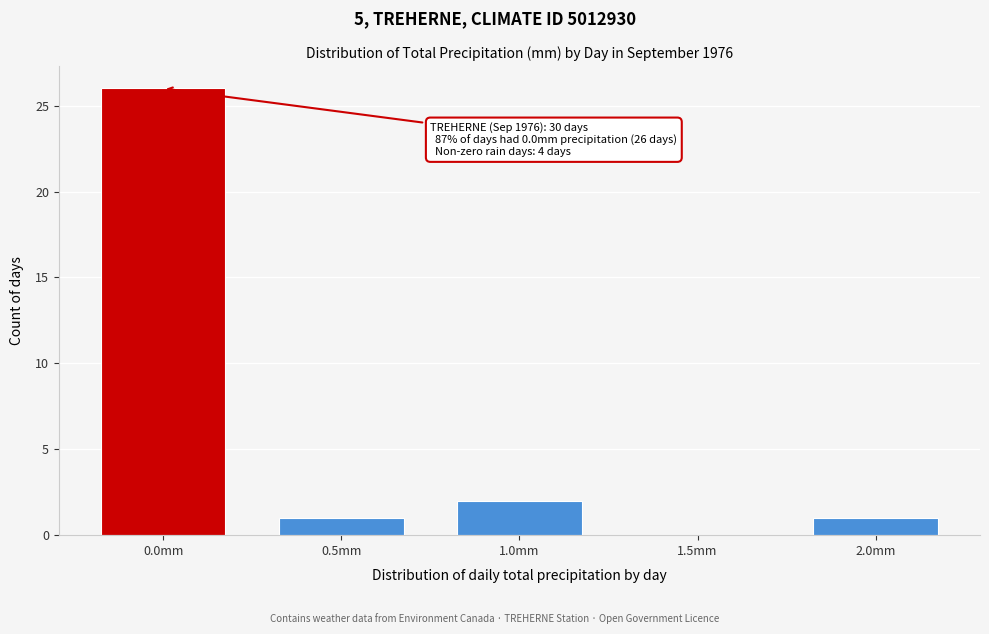

Reading left to right, extract all data points from this chart.

0.0mm=26	0.5mm=1	1.0mm=2	1.5mm=0	2.0mm=1